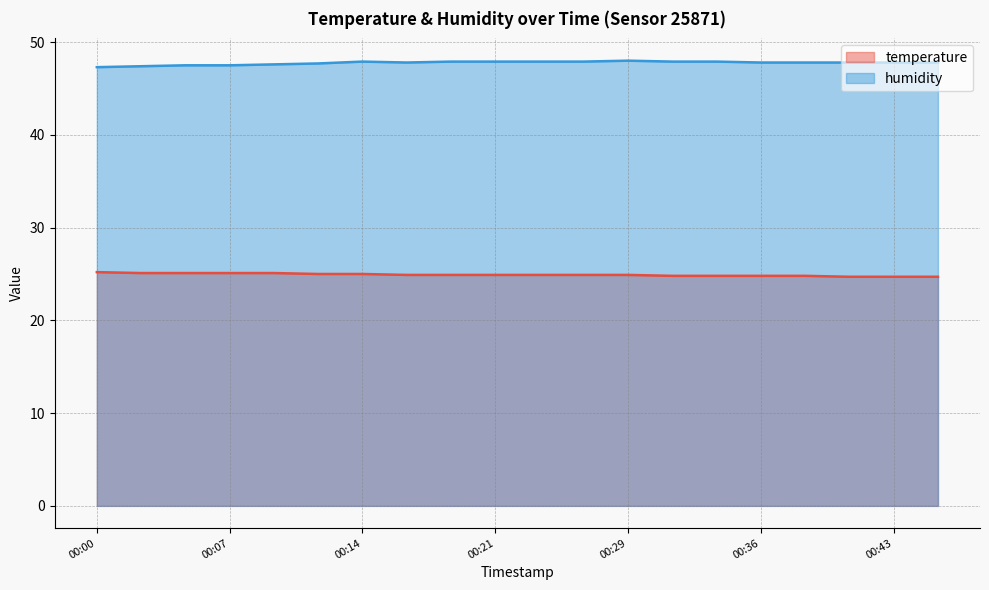

List the labels in order of temperature value, smallest first.

00:41, 00:43, 00:46, 00:31, 00:34, 00:36, 00:38, 00:17, 00:19, 00:21, 00:24, 00:26, 00:29, 00:12, 00:14, 00:02, 00:04, 00:07, 00:09, 00:00